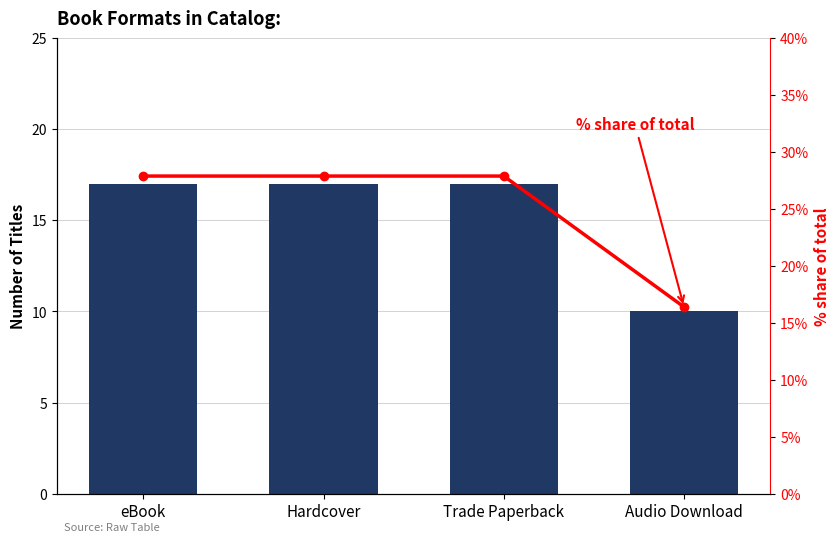

What is the total value across all series at Hardcover?

44.9